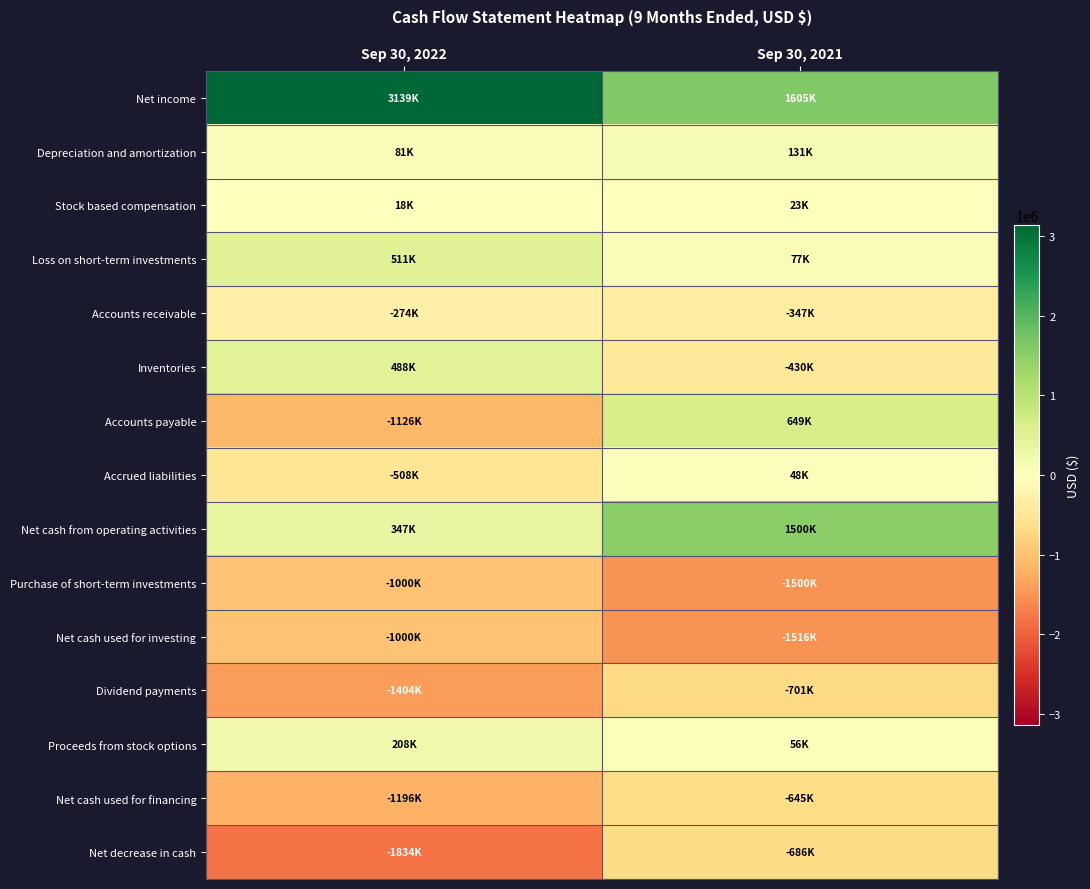

What is the spread (max minus min) of values at Sep 30, 2022?

4973000